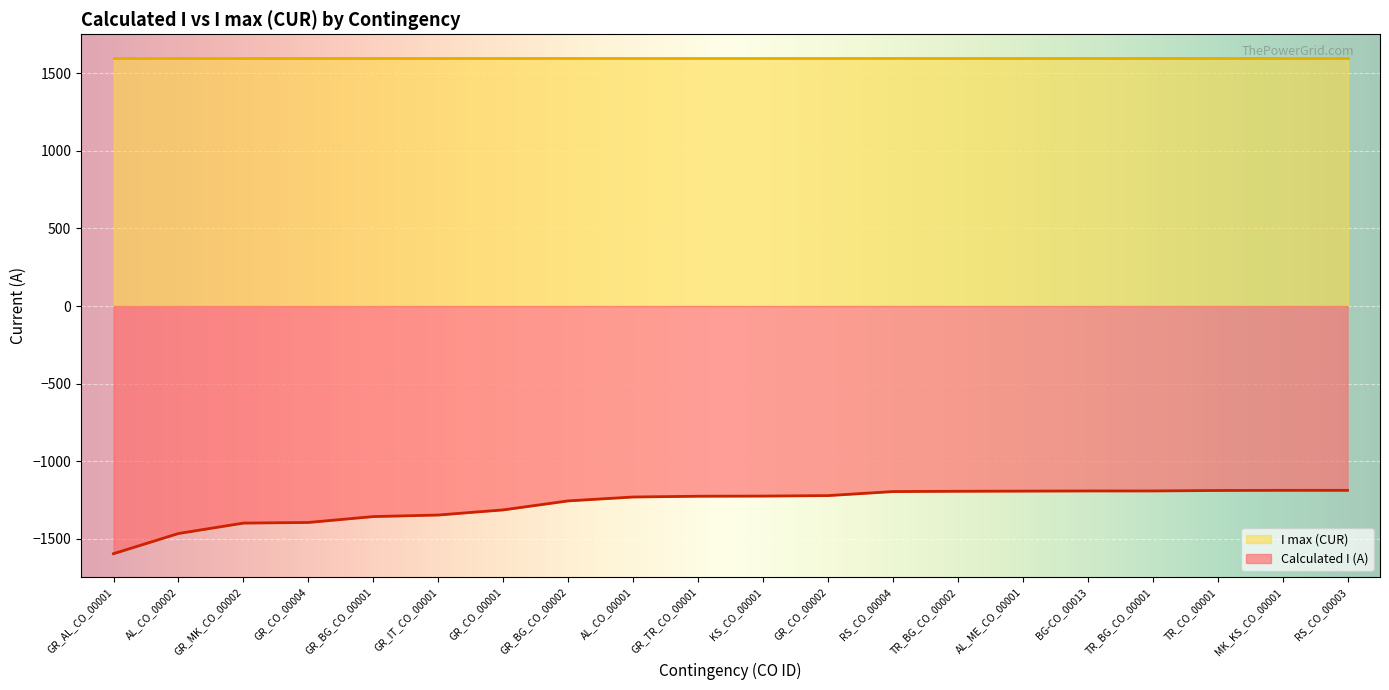

Rank the categories by value from highest to lowest.

MK_KS_CO_00001, RS_CO_00003, TR_CO_00001, BG-CO_00013, TR_BG_CO_00001, AL_ME_CO_00001, TR_BG_CO_00002, RS_CO_00004, GR_CO_00002, KS_CO_00001, GR_TR_CO_00001, AL_CO_00001, GR_BG_CO_00002, GR_CO_00001, GR_IT_CO_00001, GR_BG_CO_00001, GR_CO_00004, GR_MK_CO_00002, AL_CO_00002, GR_AL_CO_00001